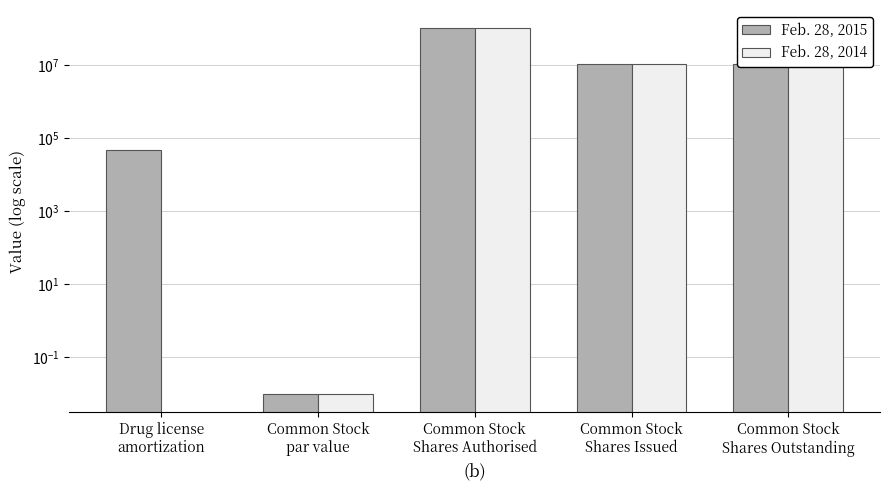

Where is Feb. 28, 2014 nearest to the value 50000000?

Common Stock
Shares Issued